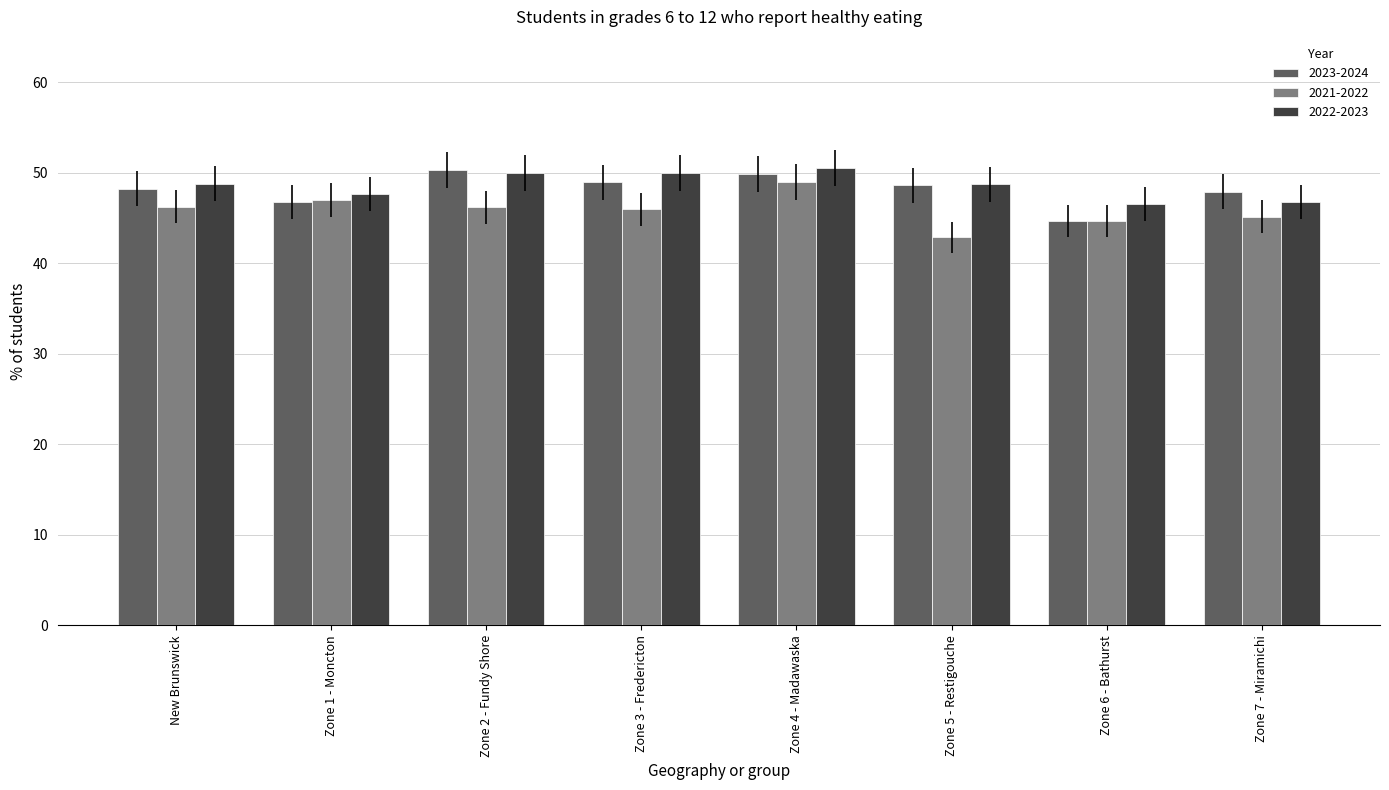

The value of 2023-2024 at Zone 5 - Restigouche is 70.7. True or false?

False